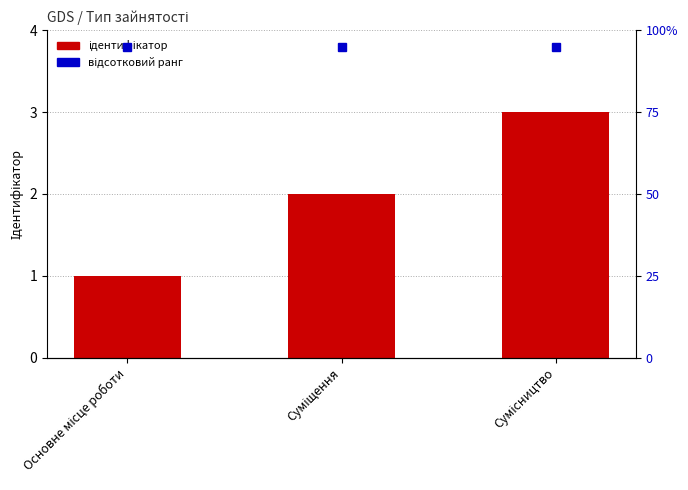

At which label is the value closest to 2?

Суміщення